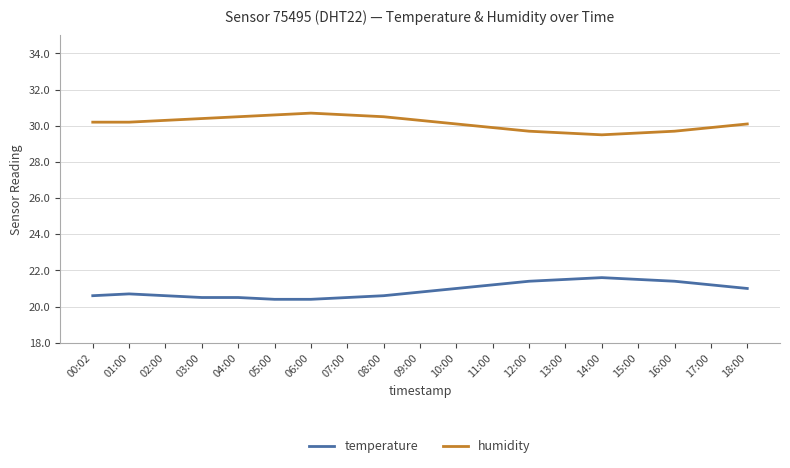

At how many categories does at least one series exceed 30?

12